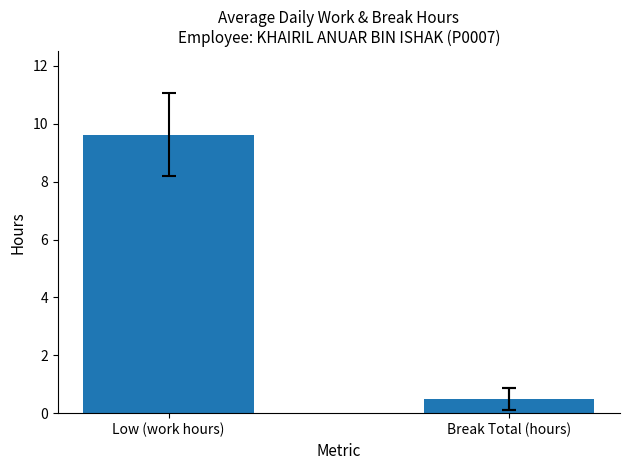

Rank the categories by value from highest to lowest.

Low (work hours), Break Total (hours)